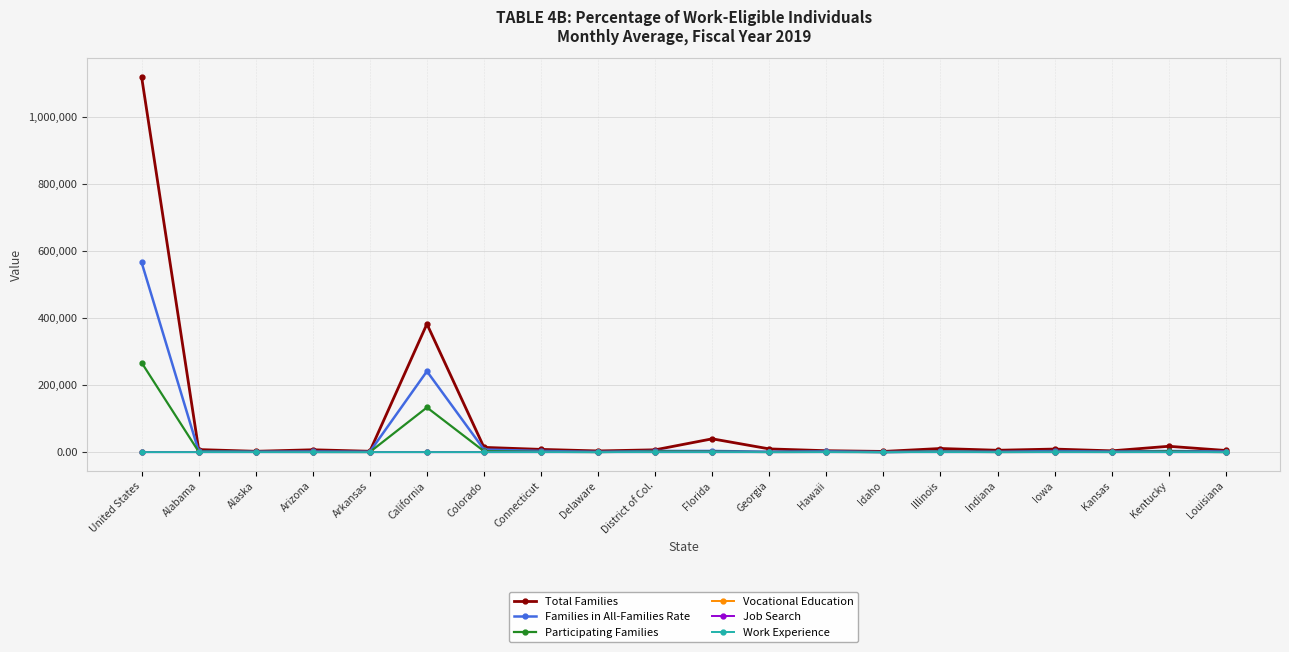

The value of Total Families at Delaware is 3479.0. True or false?

True